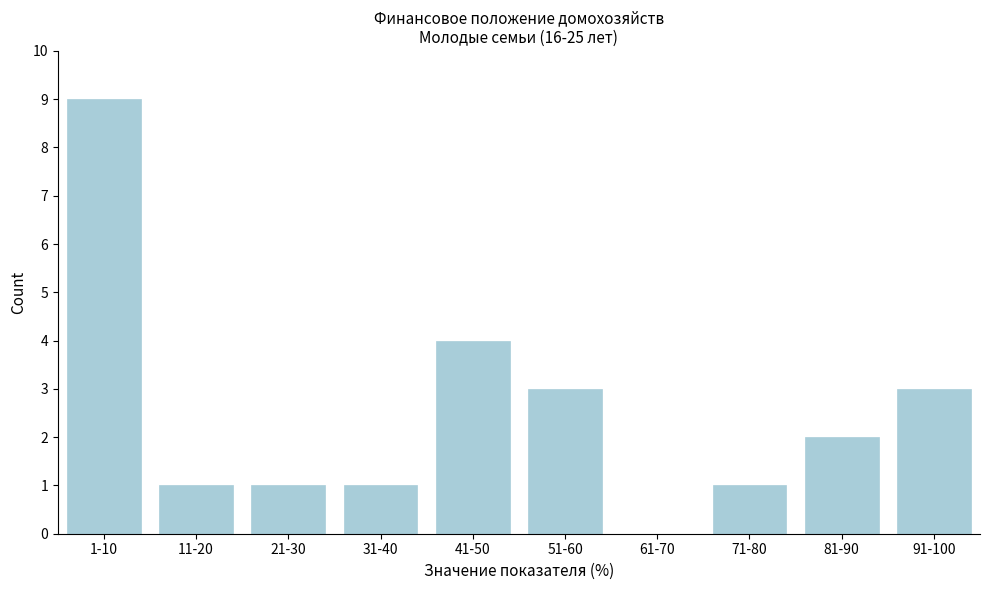

Reading left to right, what are all the values shown in this chart?

1-10=9	11-20=1	21-30=1	31-40=1	41-50=4	51-60=3	61-70=0	71-80=1	81-90=2	91-100=3